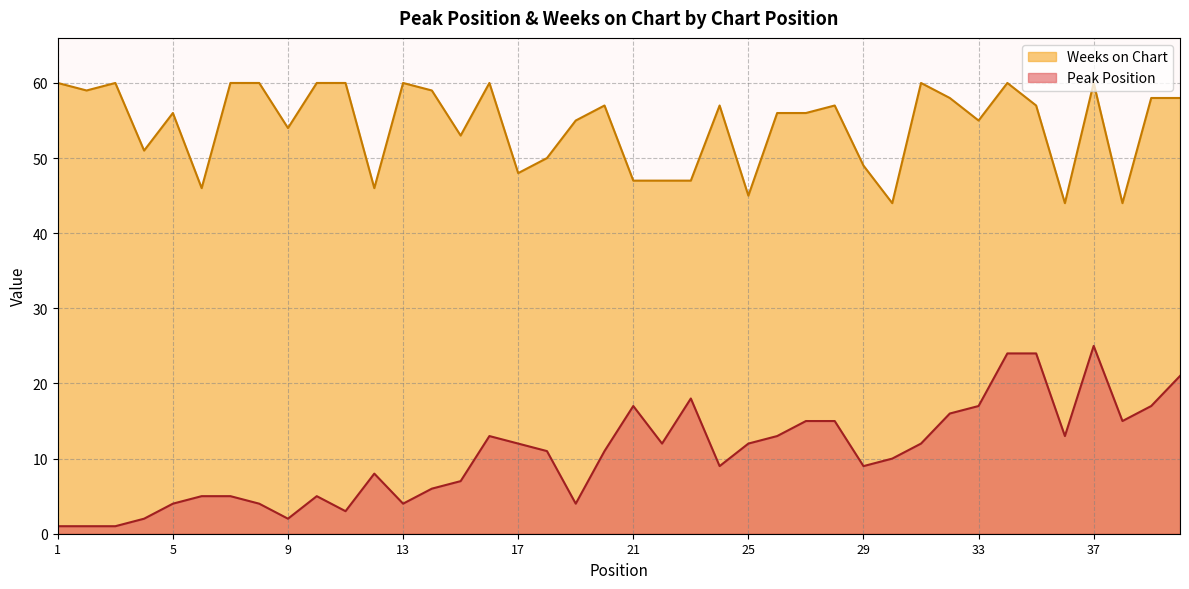

What is the sum of all Weeks on Chart values?

2173